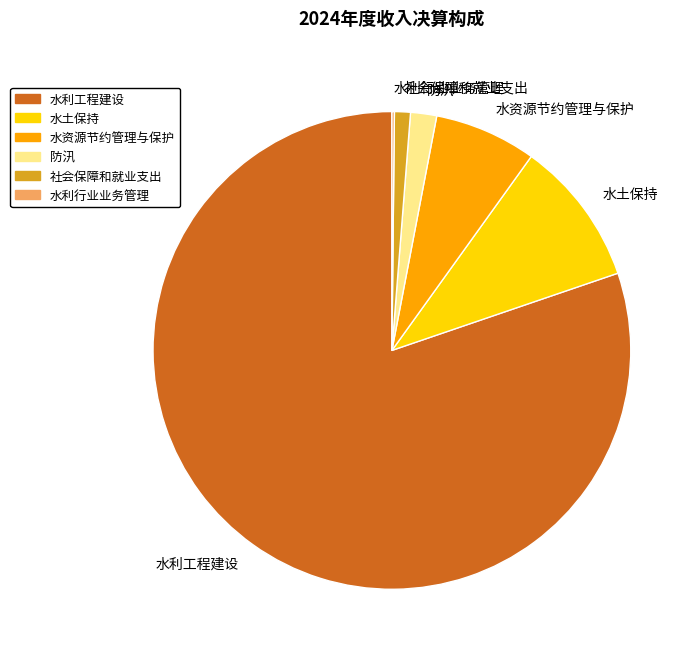

Combined, do 水土保持 and 水资源节约管理与保护 account for over 50%?

No